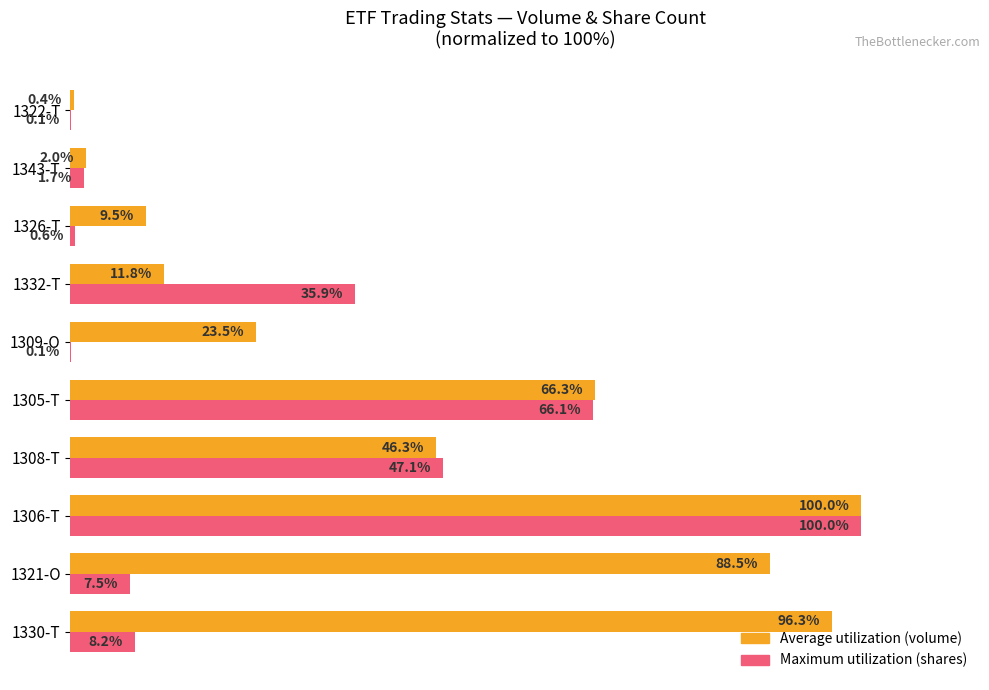

Which label corresponds to the largest value in the chart?

1306-T